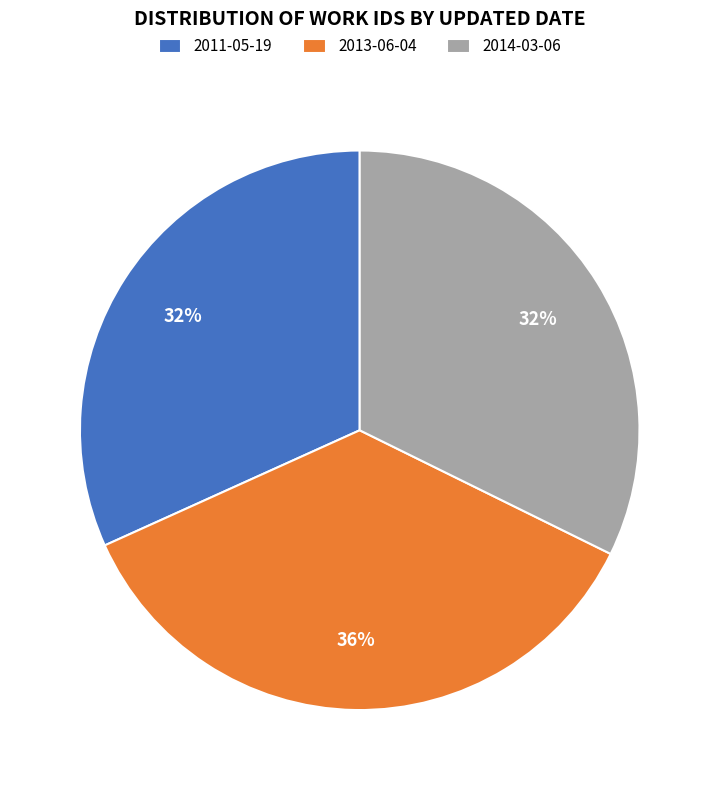

How many segments does this pie chart have?

3